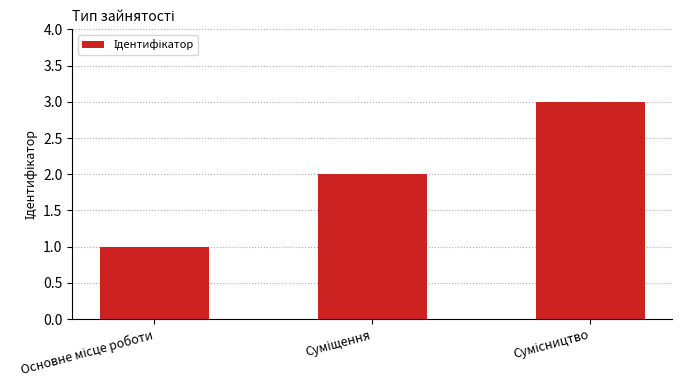

What is the minimum value shown in the chart?

1